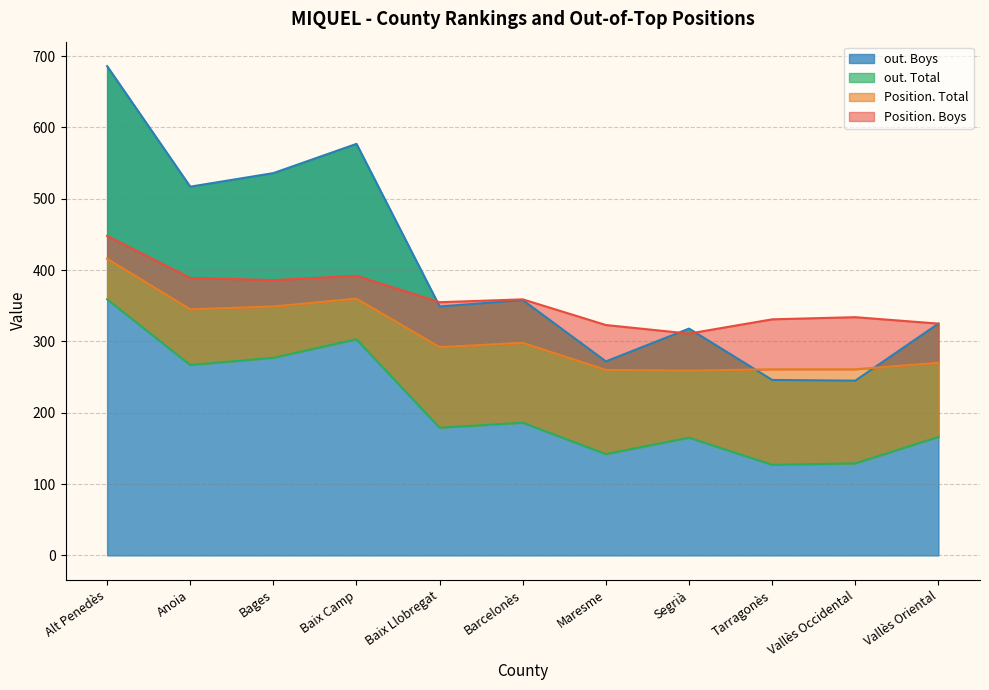

True or false: out. Boys has a value of 63 at Tarragonès.

False